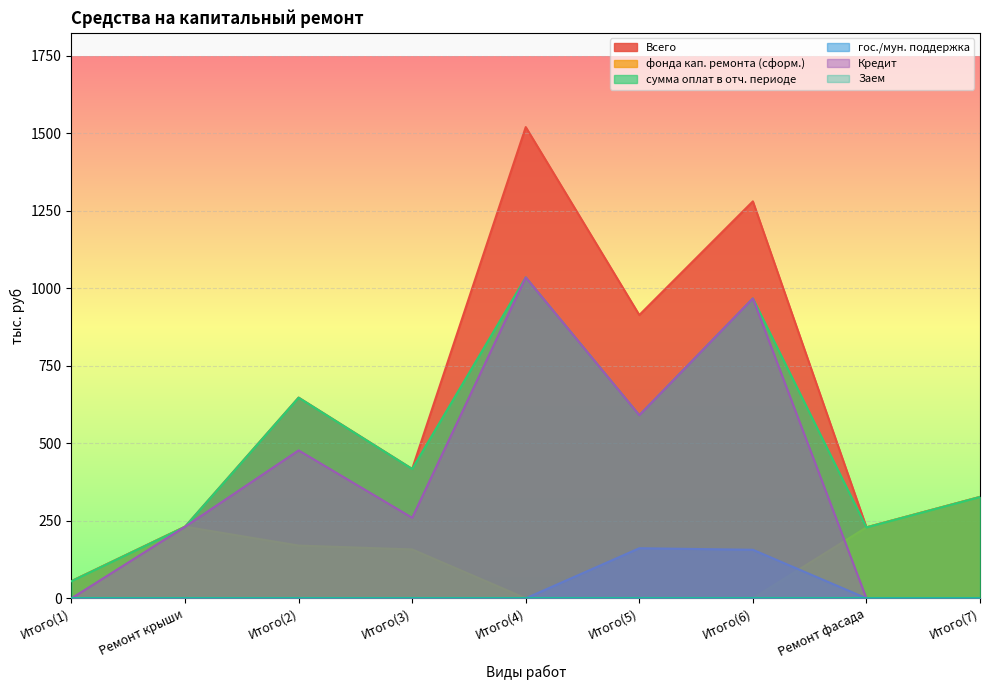

How many values in the фонда кап. ремонта (сформ.) series exceed 157?

5